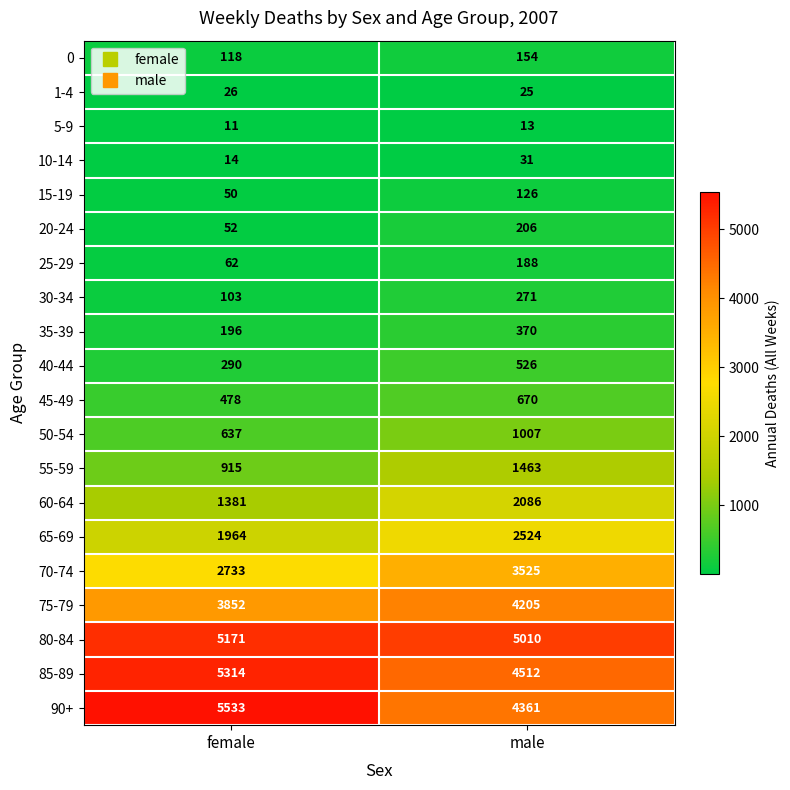

Which series has the widest spread of values?

90+